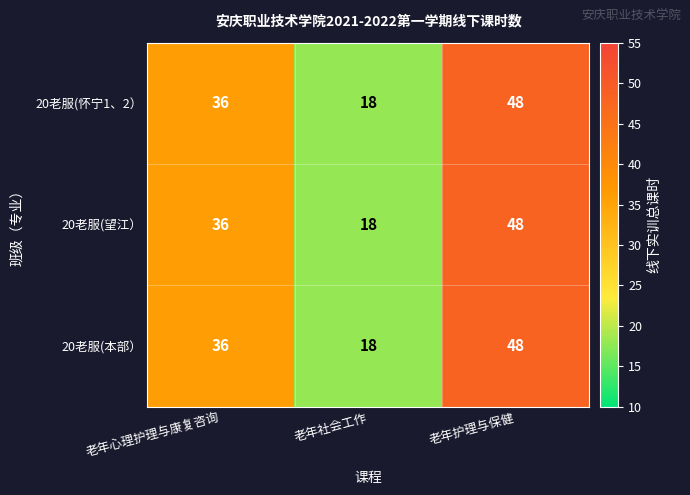

What is the minimum value shown in the chart?

18